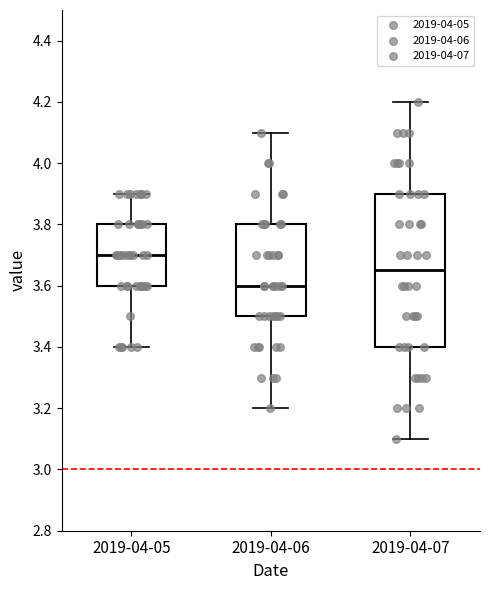

Which box is the tallest, from its lower edge to its upper edge?

2019-04-07